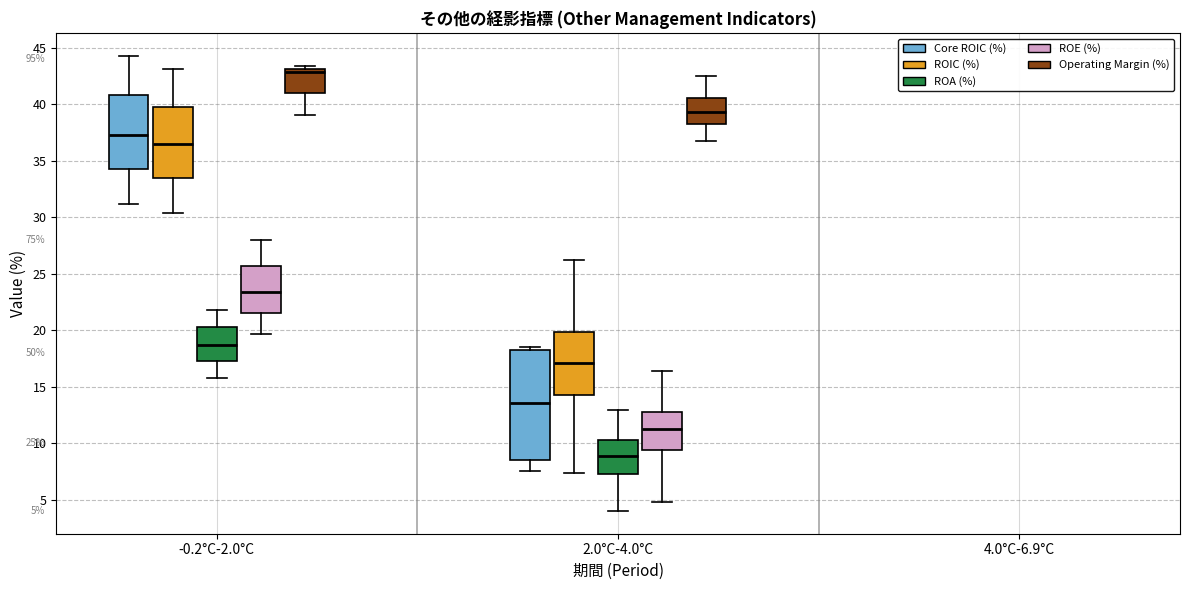

Which box has the lowest median line?

2.0°C-4.0°C (ROA (%))